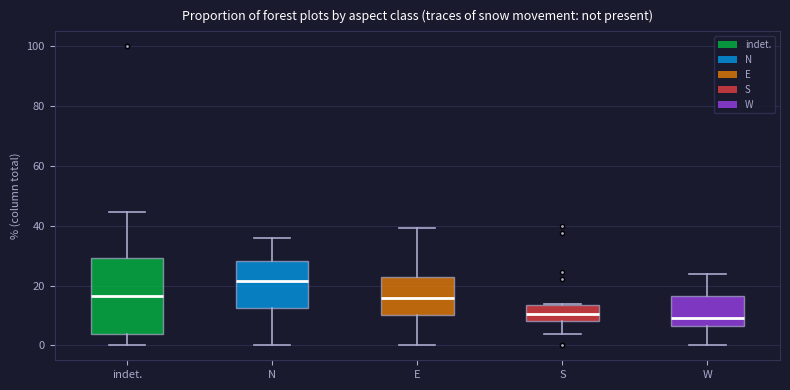

Reading left to right, transcribe this box plot: for each box, give where its median line is, the range the box spans, and where its two whiskers end, as read against the y-axis. The values are not printed on the chart, so give them approximately, as read against the axis.

indet.: median 16, box 4 to 30, whiskers 0 to 44
N: median 22, box 12 to 28, whiskers 0 to 36
E: median 16, box 10 to 22, whiskers 0 to 40
S: median 10, box 8 to 14, whiskers 4 to 14
W: median 10, box 6 to 16, whiskers 0 to 24